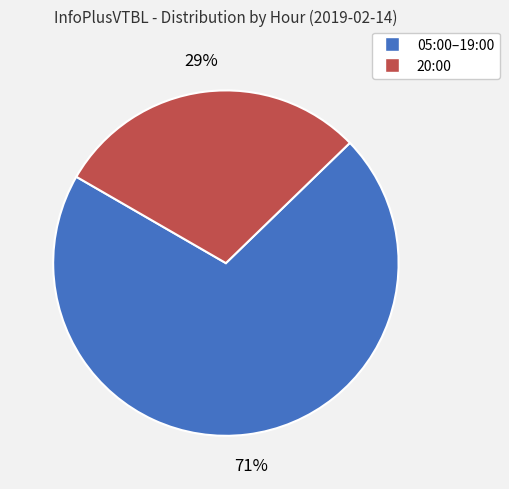

Is there a majority slice in this chart?

Yes